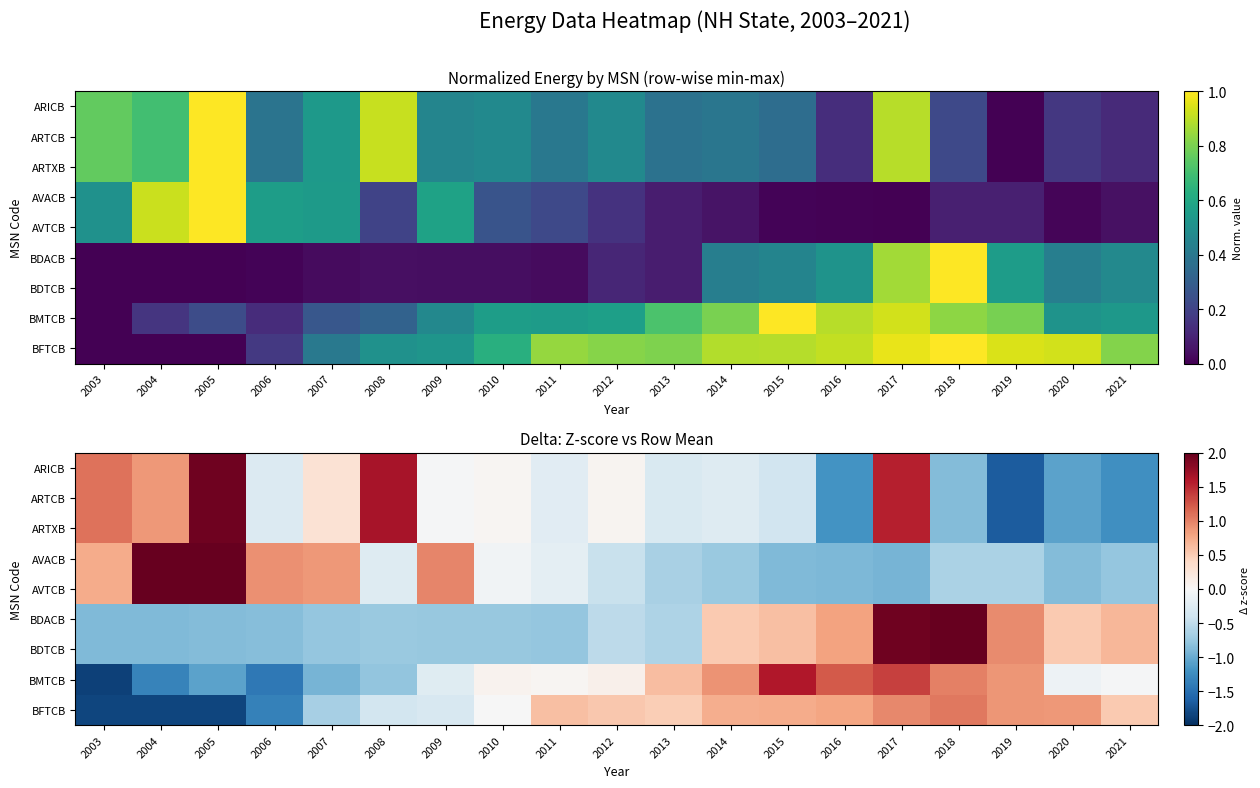

What is the difference between the highest and lowest values at 2005?

3.8